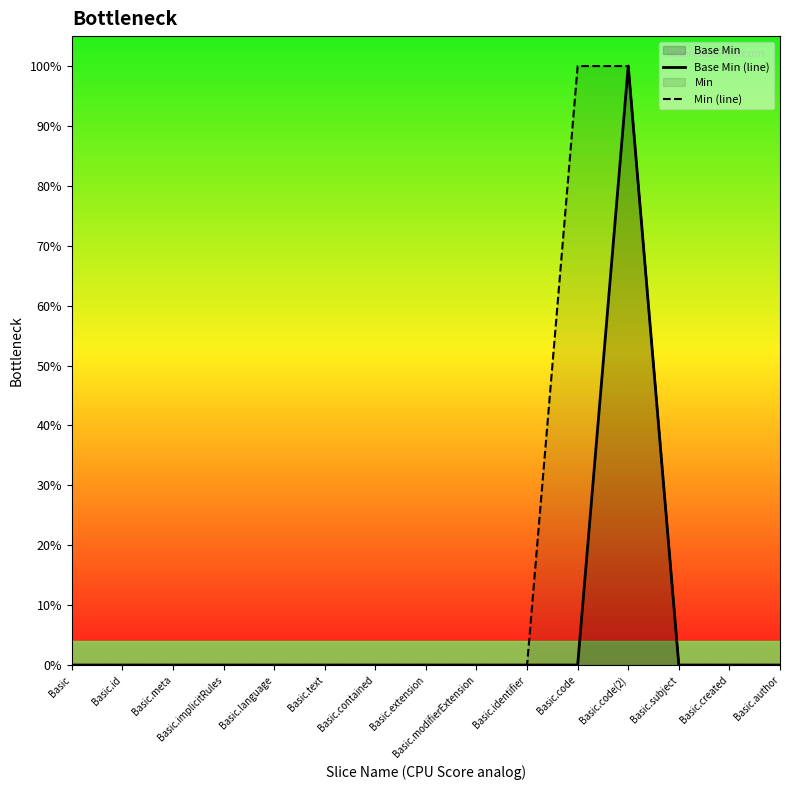

What is the difference between the maximum and minimum values in the Min (line) series?

1